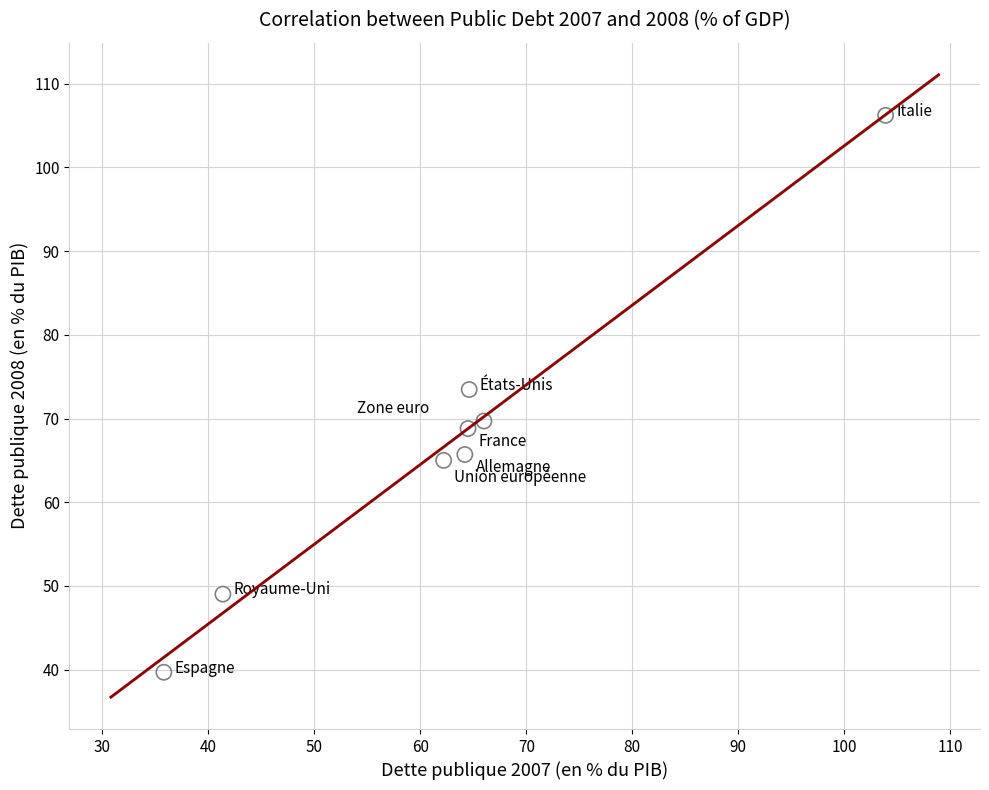

What Y value in the scatter plot is closest to 72?

73.5